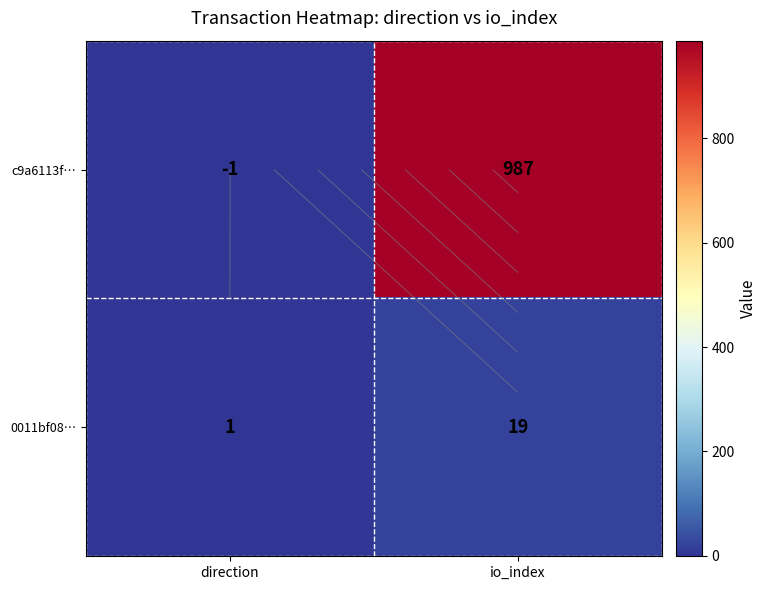

Which series has the largest total across all categories?

c9a6113f…